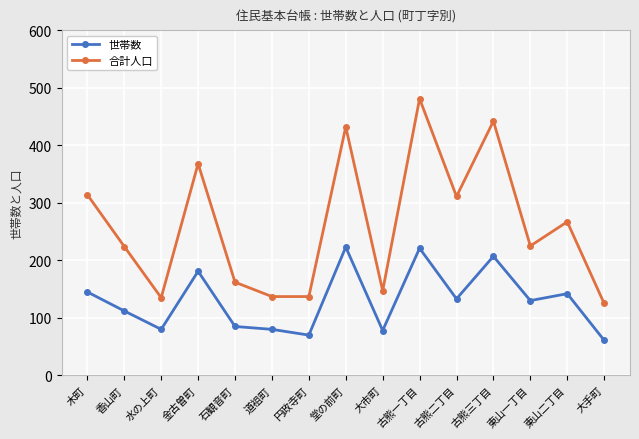

Which series changed the most between 道祖町 and 古熊二丁目?

合計人口